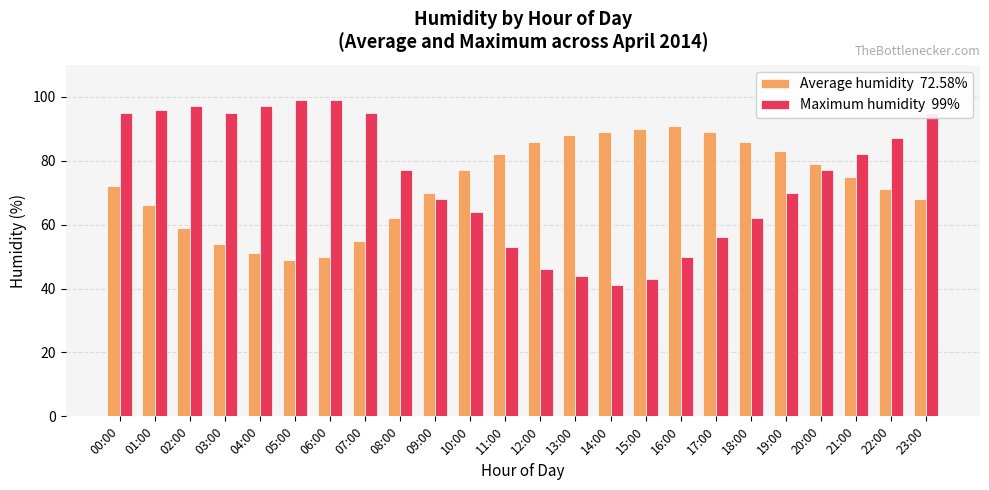

What is the total value across all series at 02:00?

156